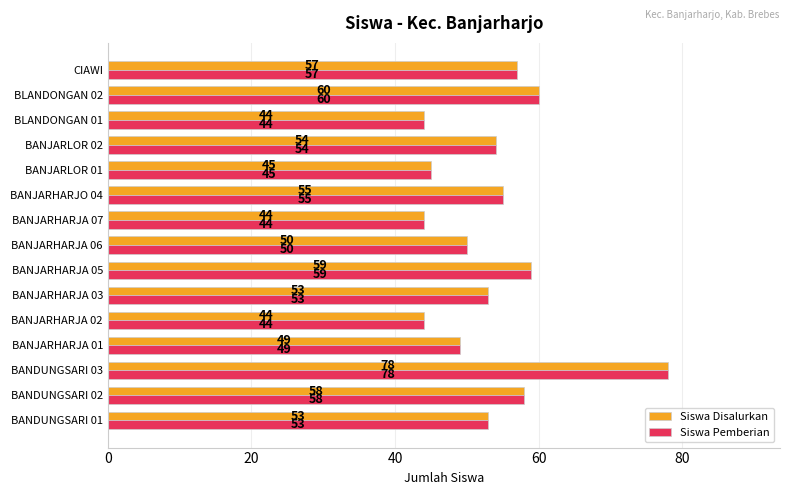

What is the maximum value shown in the chart?

78